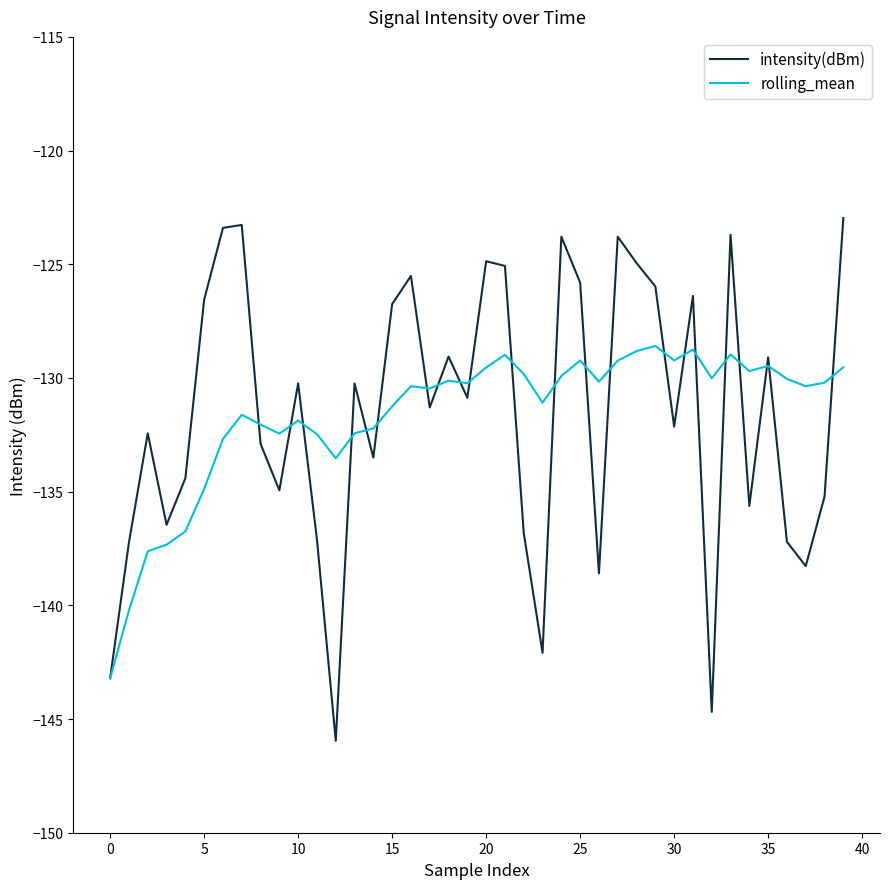

Which series ends up on top after the final intersection of intensity(dBm) and rolling_mean?

intensity(dBm)